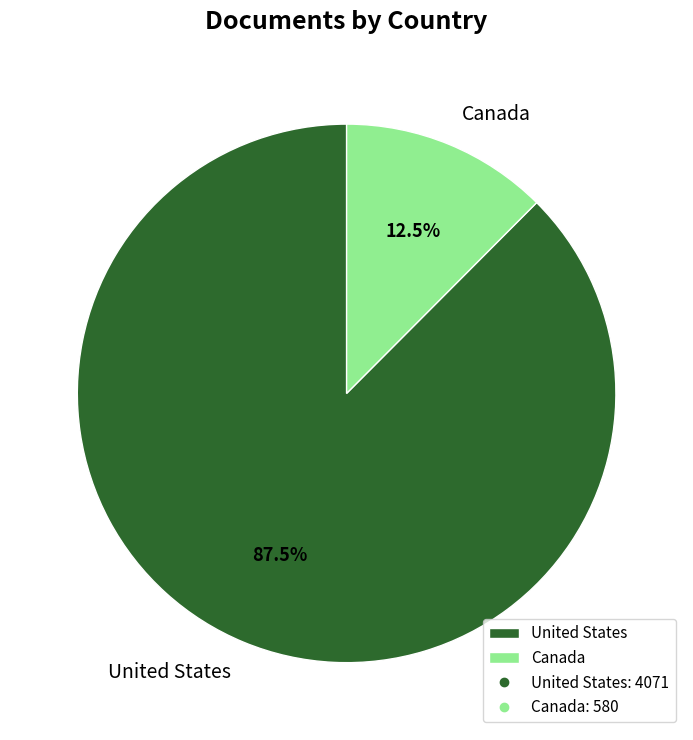

To the nearest percent, what is the difference between the United States and Canada slice percentages?

75%